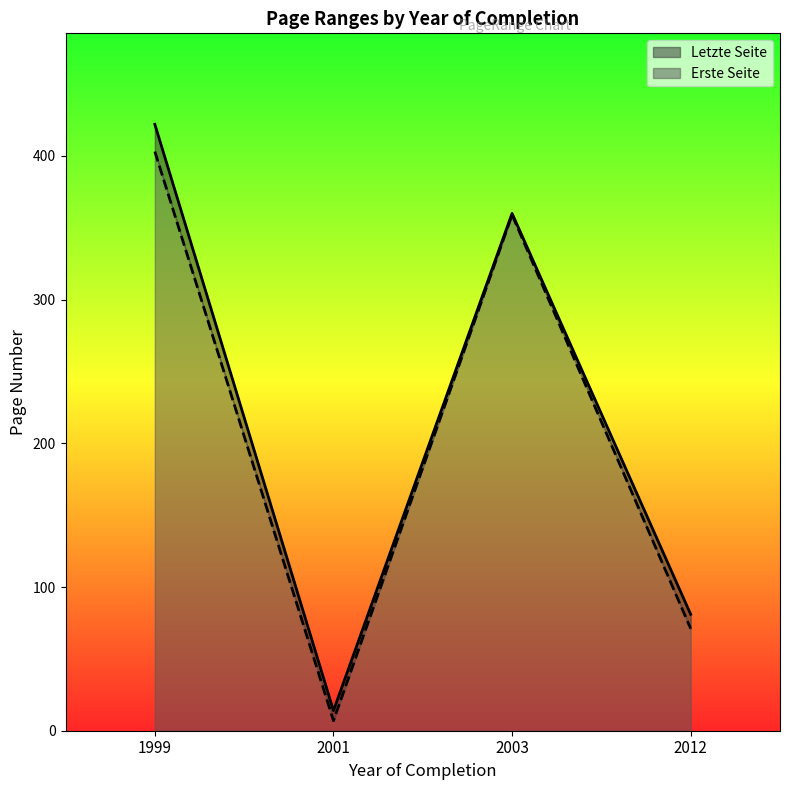

What is the difference between the Erste Seite values at 2012 and 2001?

64